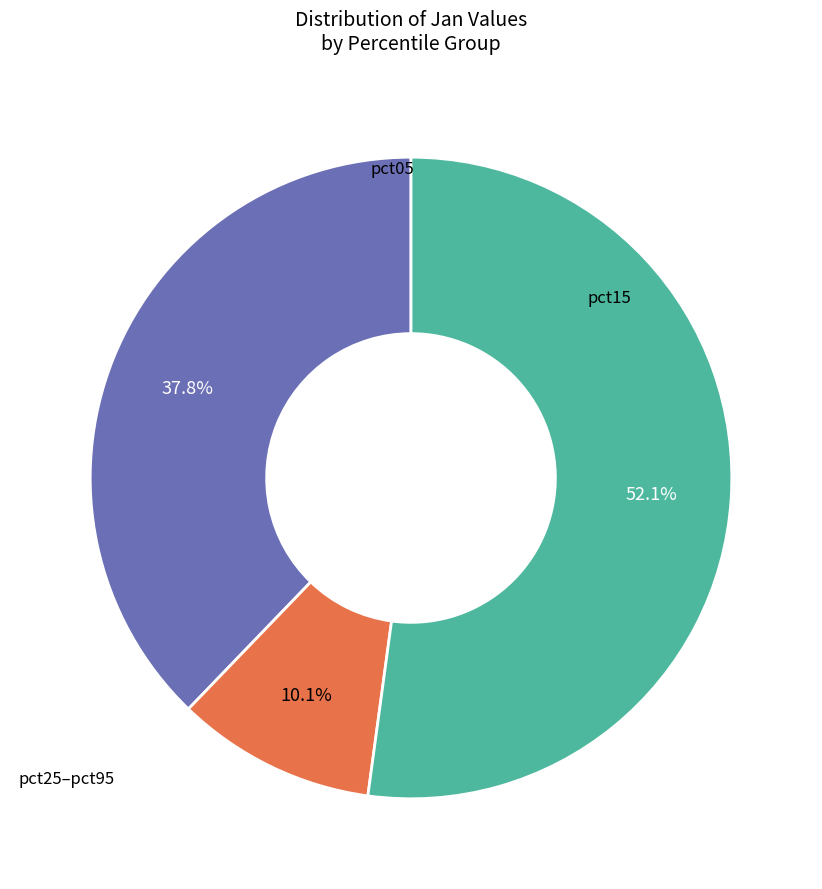

How many segments does this pie chart have?

3